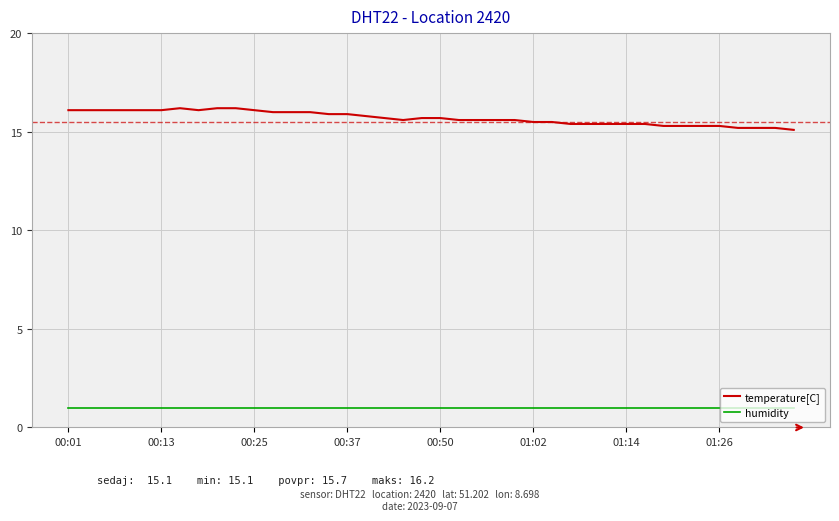

What are all the series names shown in the legend?

temperature[C], humidity